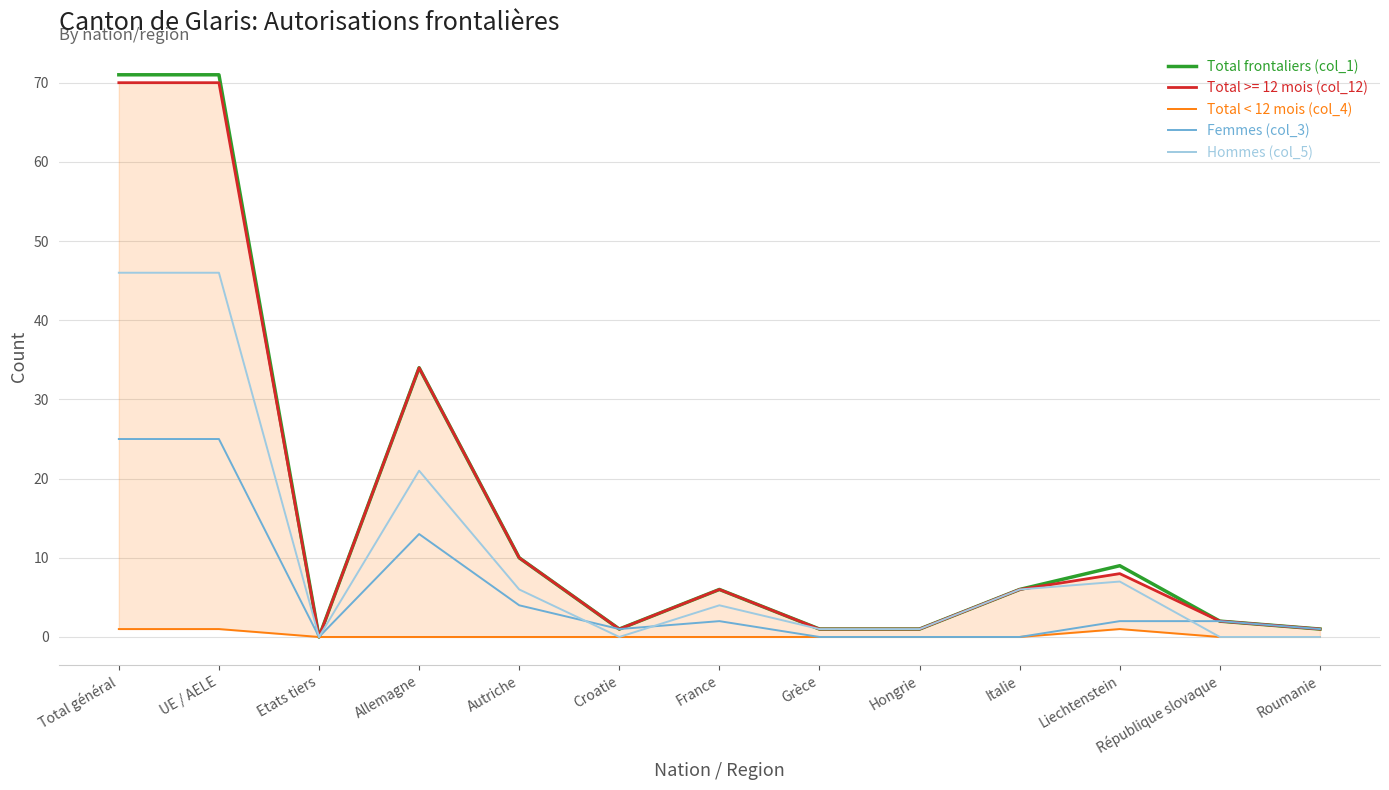

How many values in the Femmes (col_3) series are below 2?

6